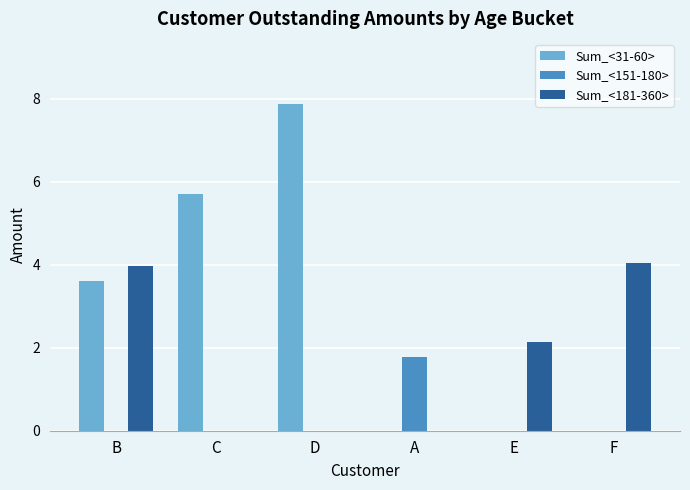

Which series changed the most between B and A?

Sum_<181-360>